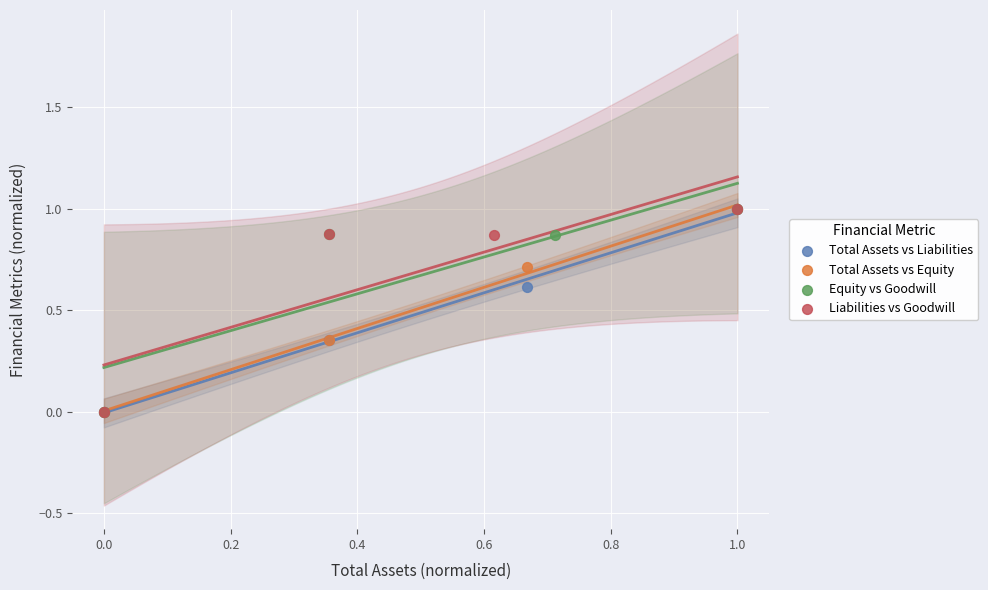

What are all the series names shown in the legend?

Total Assets vs Liabilities, Total Assets vs Equity, Equity vs Goodwill, Liabilities vs Goodwill